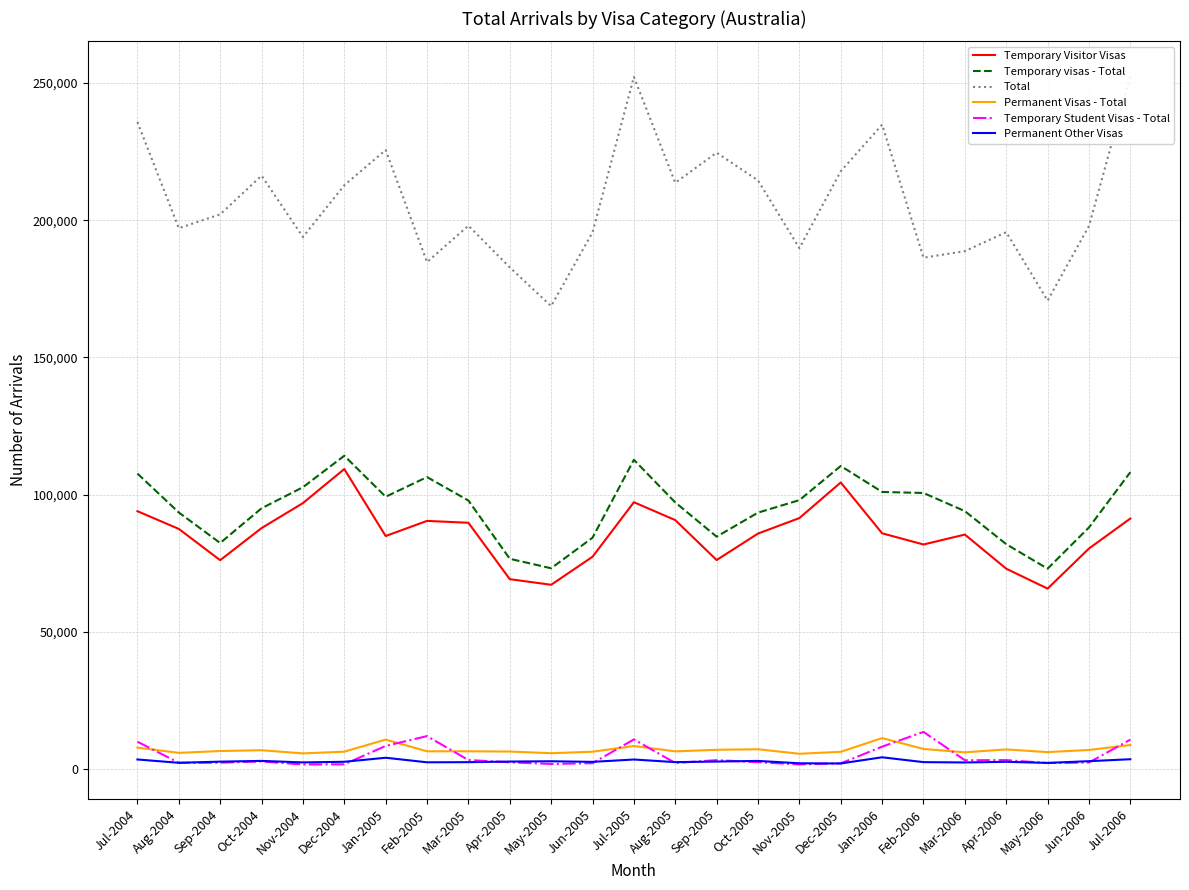

How many lines are shown in the chart?

6